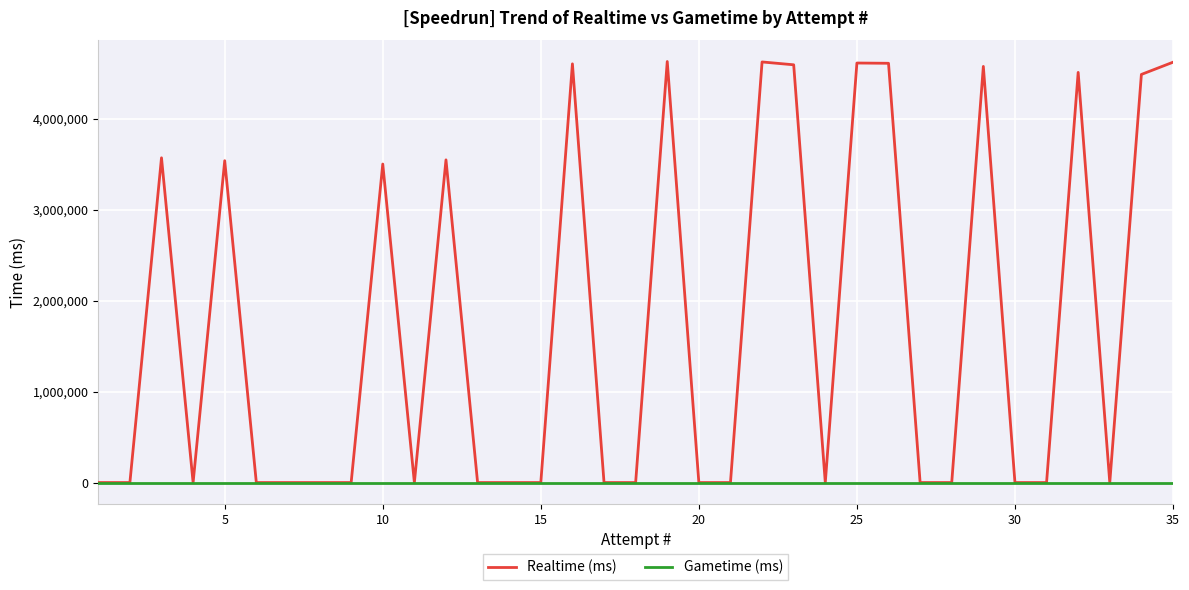

Which series has the largest total across all categories?

Realtime (ms)